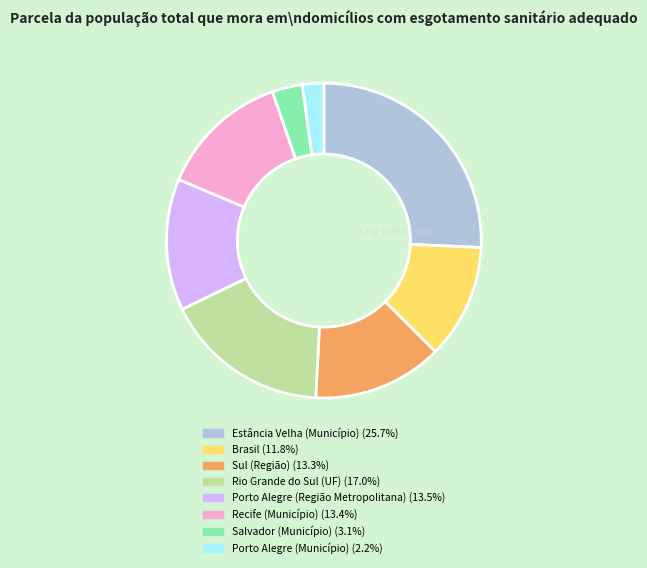

Is there any slice that represents more than half of the pie?

No